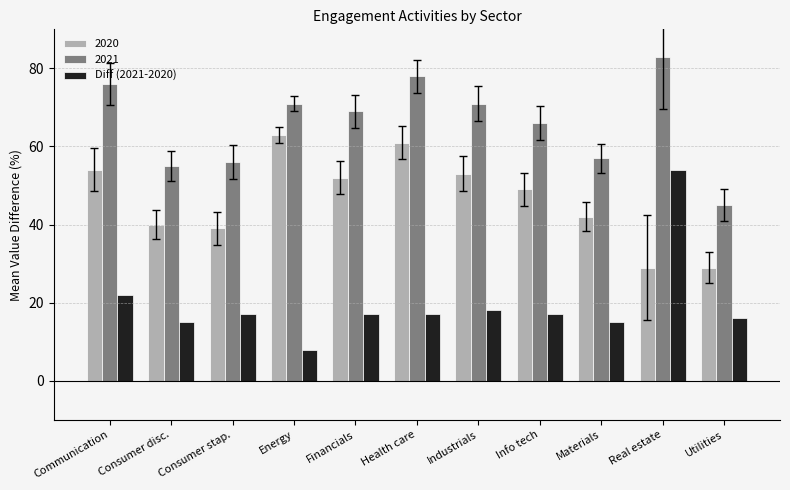

Which category has the highest value across all series?

Real estate